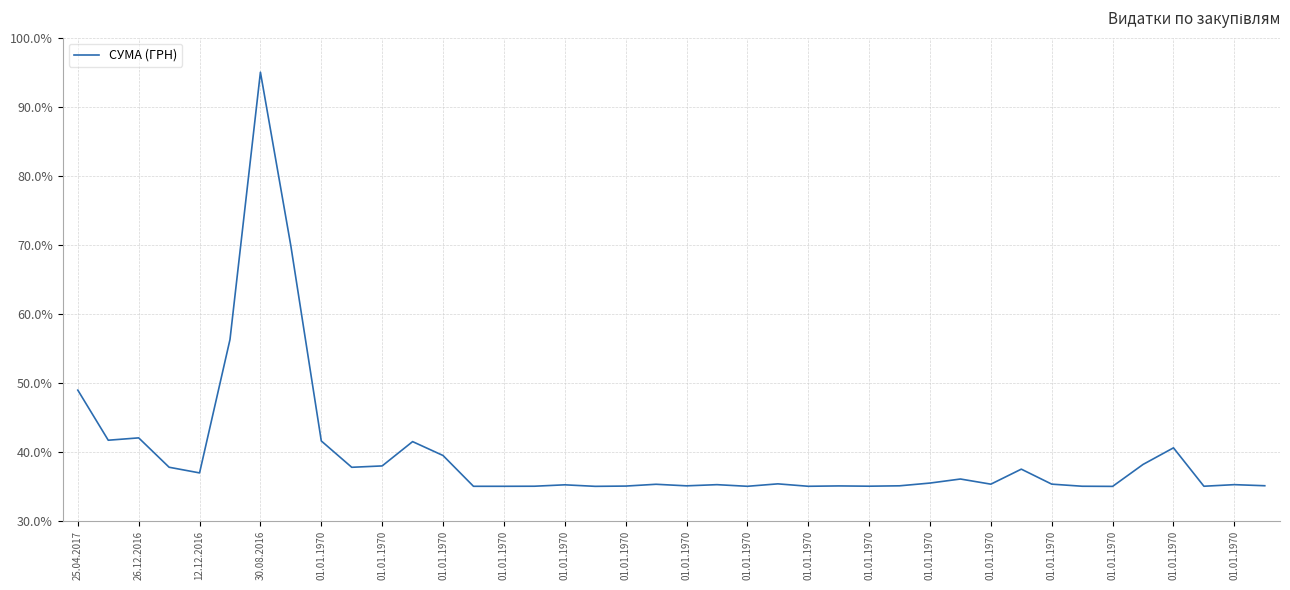

What is the difference between the maximum and minimum values?

60.0